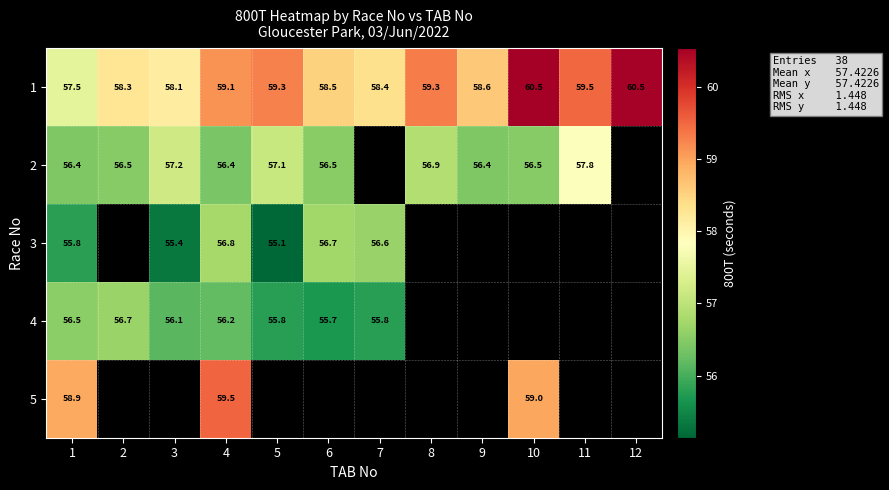

At how many categories does at least one series exceed 59?

6